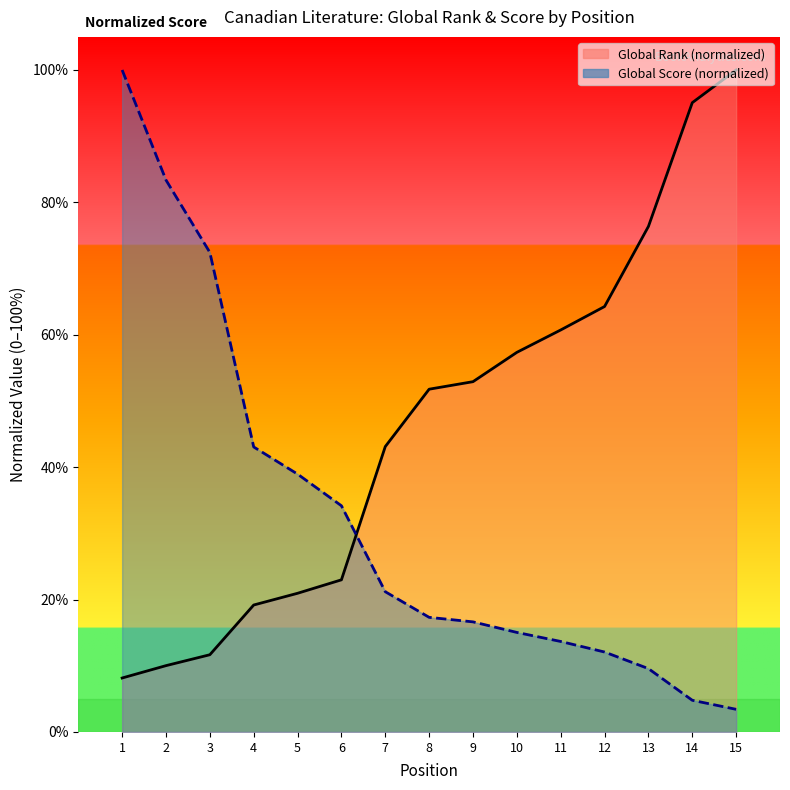

Which series has the widest spread of values?

Global Score